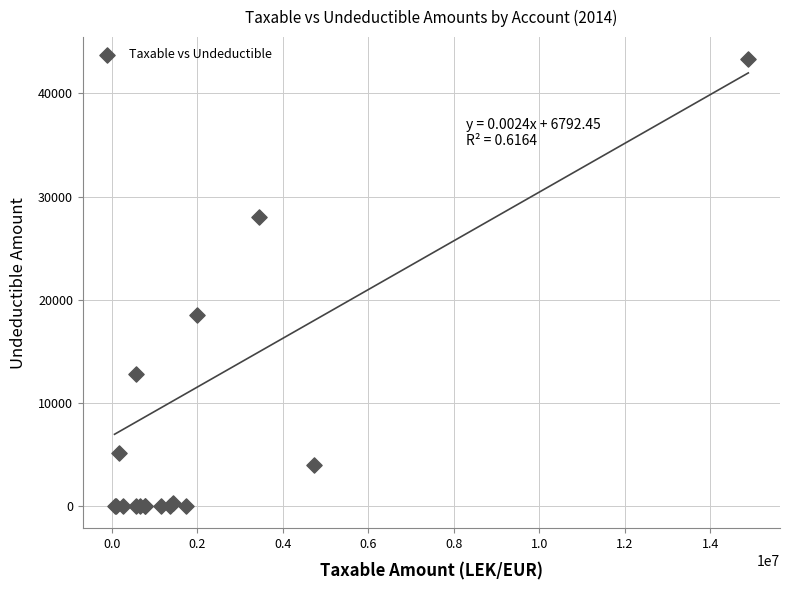

What Y value in the scatter plot is closest to 21649?

18500